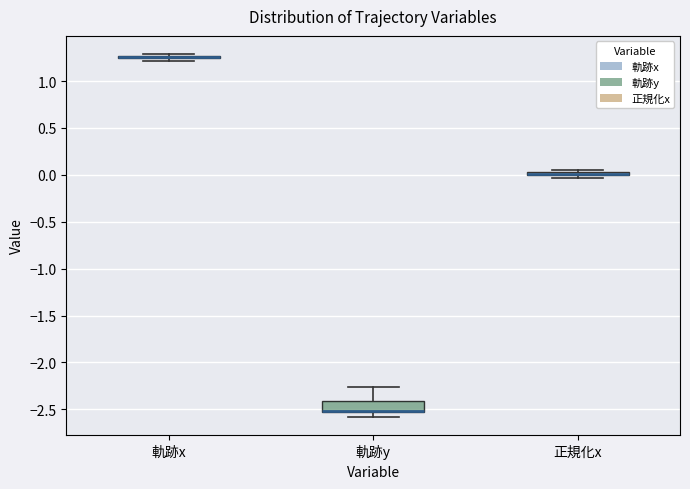

Where does the upper whisker of the box for 軌跡y end on the y-axis? The values are not printed on the chart, so give them approximately, as read against the axis.

-2.25